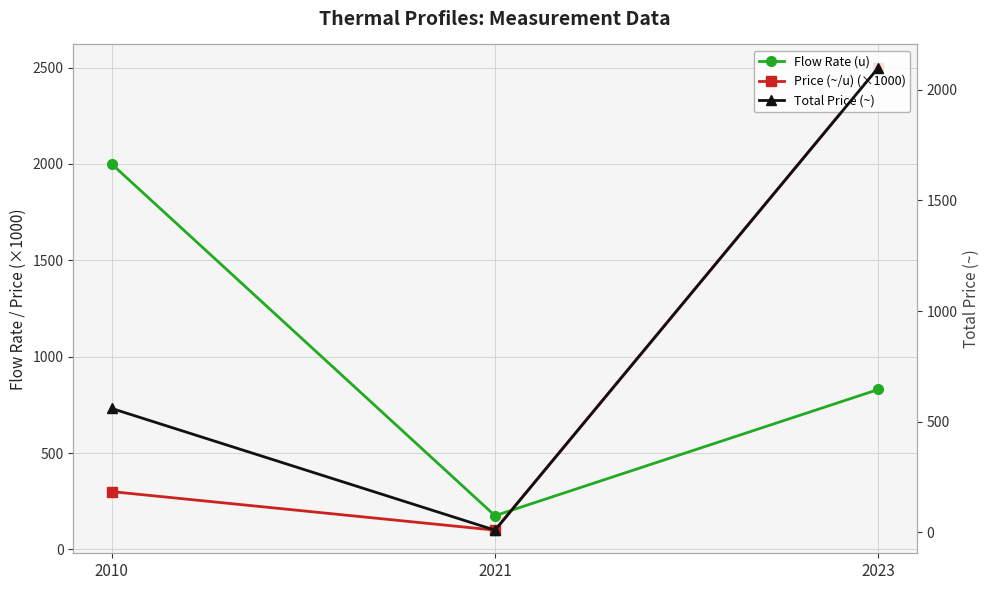

What is the total value across all series at 2021?

285